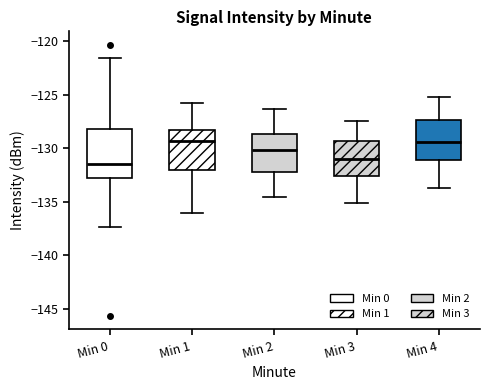

Reading left to right, read every box against the y-axis: the position of its median line, the range the box covers, and the ends of its whiskers. The values are not printed on the chart, so give them approximately, as read against the axis.

Min 0: median -131.5, box -133.0 to -128.0, whiskers -137.5 to -121.5
Min 1: median -129.5, box -132.0 to -128.5, whiskers -136.0 to -126.0
Min 2: median -130.0, box -132.0 to -128.5, whiskers -134.5 to -126.5
Min 3: median -131.0, box -132.5 to -129.5, whiskers -135.0 to -127.5
Min 4: median -129.5, box -131.0 to -127.5, whiskers -133.5 to -125.0